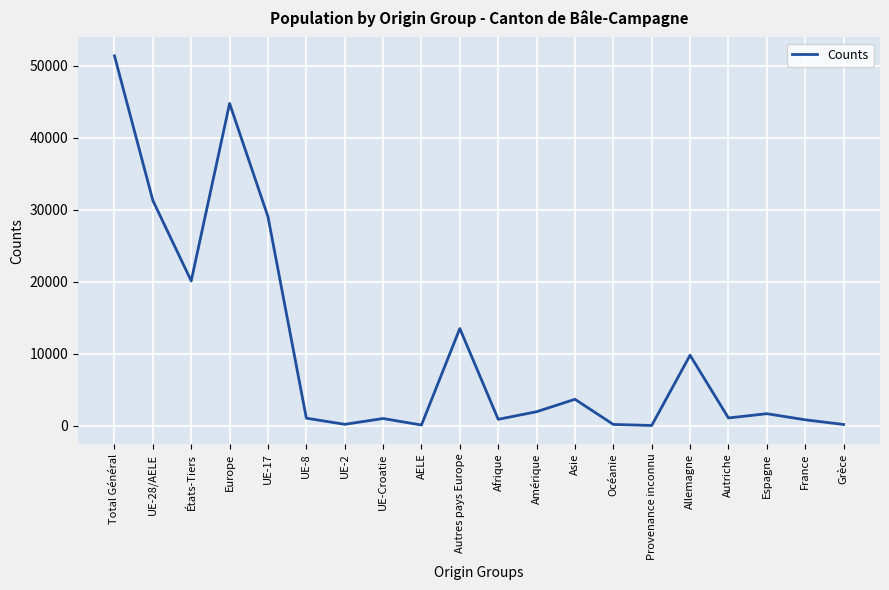

Read the value at Autriche, to the nearest 10.

1060